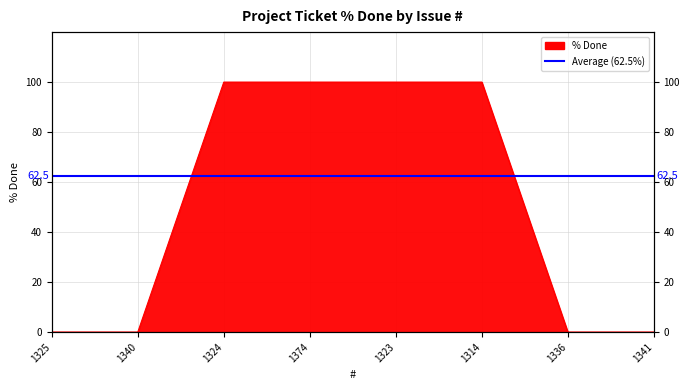

What is the sum of the values at 1336 and 1374?

100